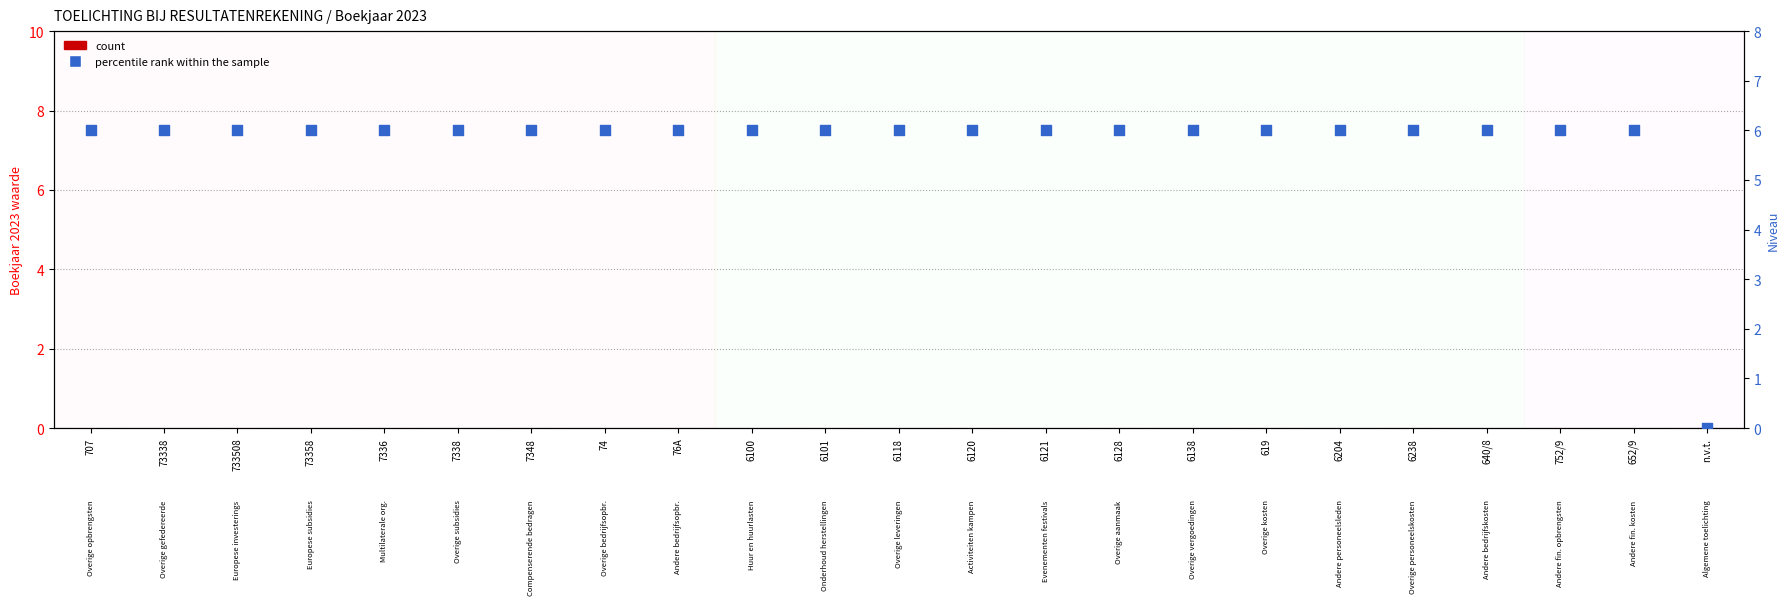

Which series has the largest total across all categories?

percentile rank within the sample